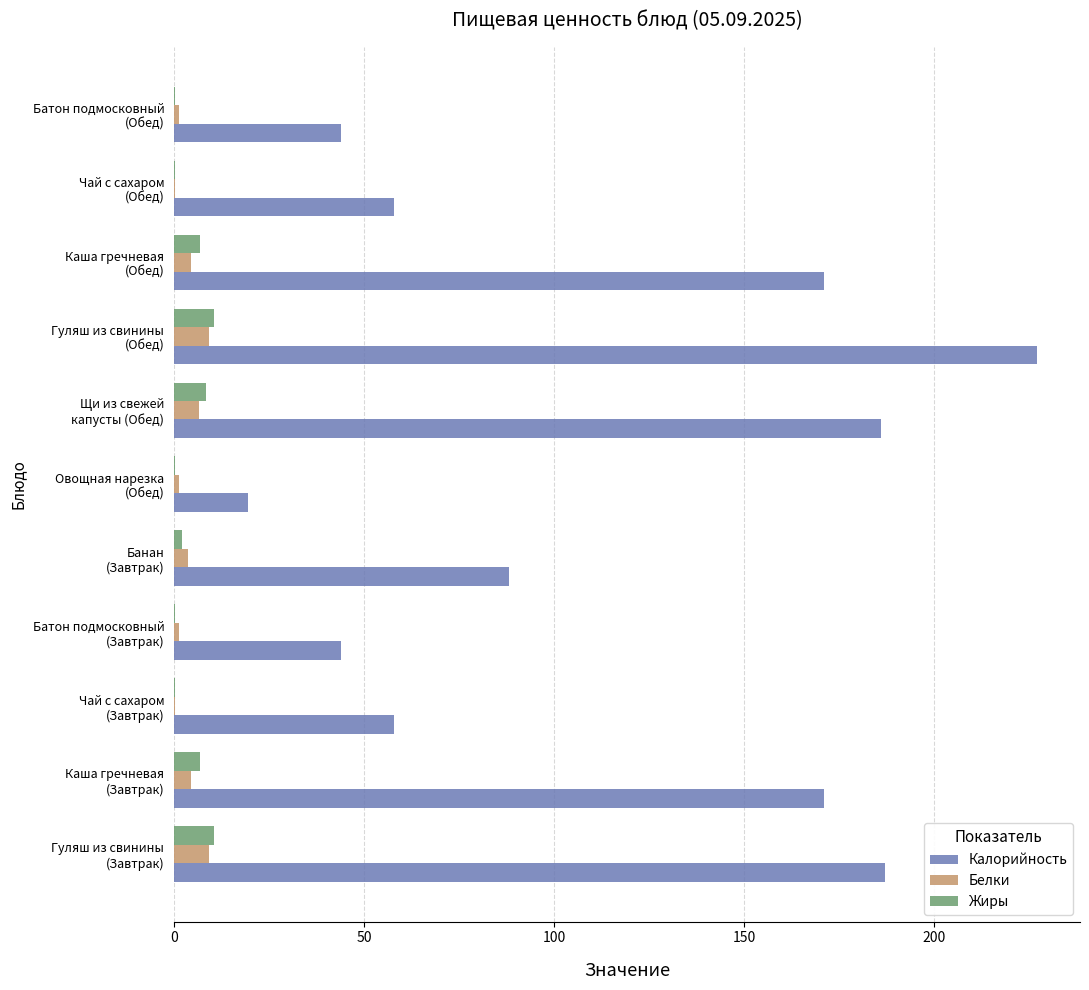

Which series has the largest total across all categories?

Калорийность